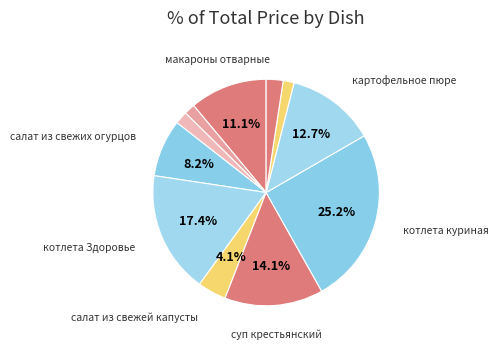

How many slices are in this pie chart?

11